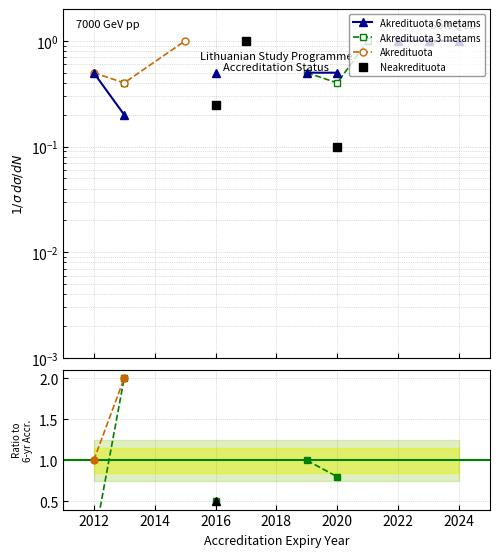

True or false: Akredituota 3 metams and Akredituota 6 metams intersect in this chart.

True